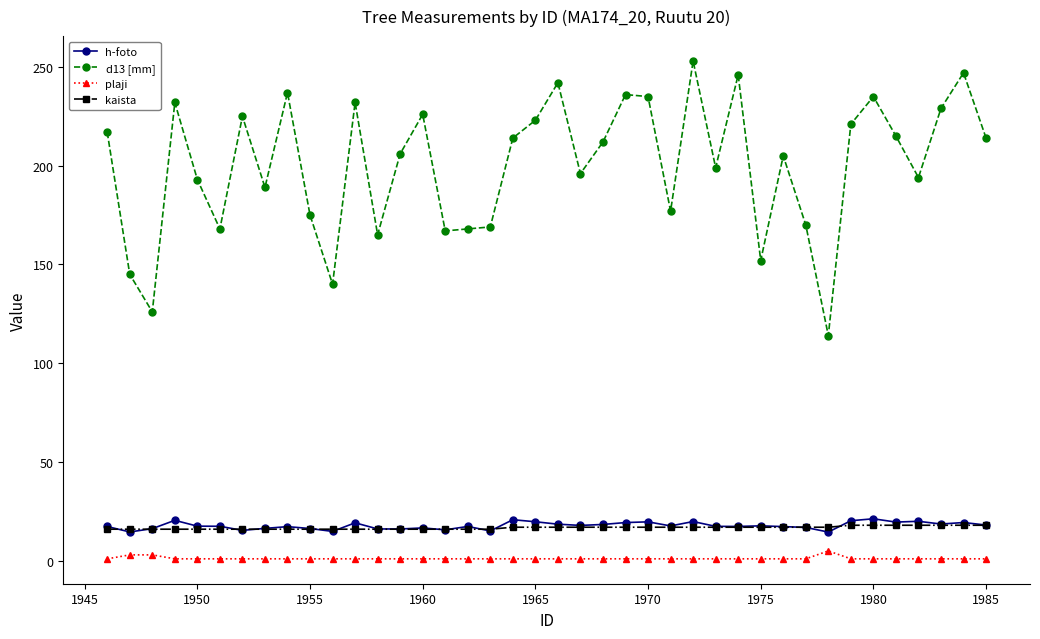

Which series has the largest range (max minus min)?

d13 [mm]